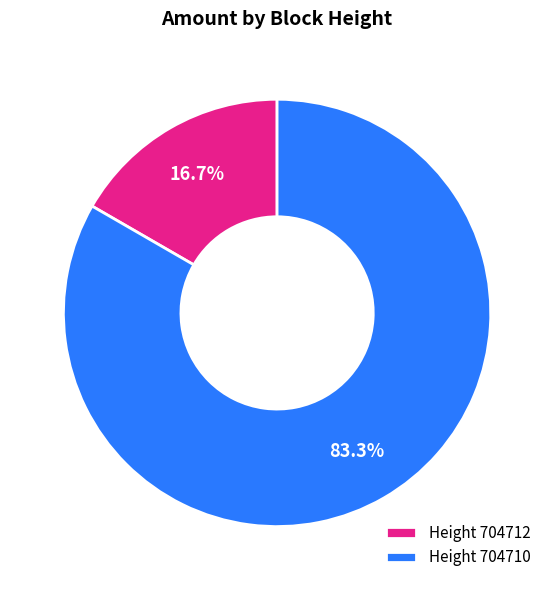

Rank the categories by value from highest to lowest.

Height 704710, Height 704712